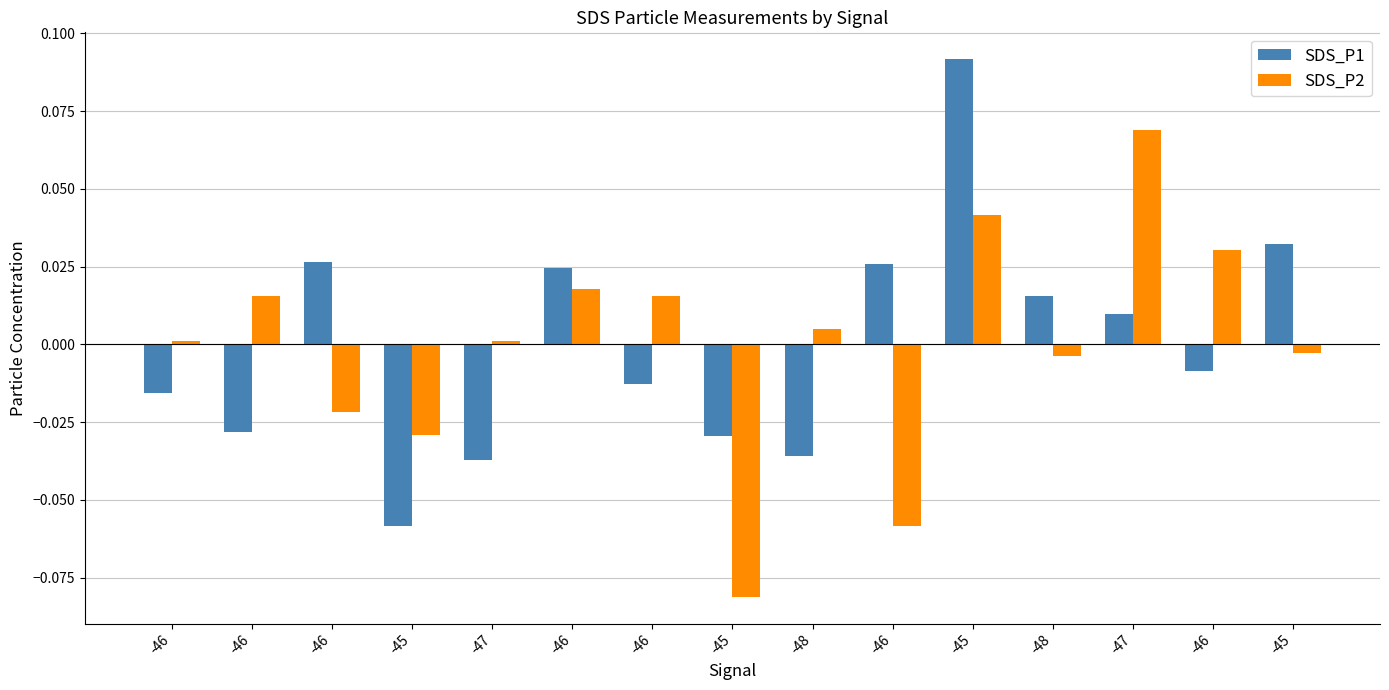

How many values in the SDS_P1 series are below 0?

8